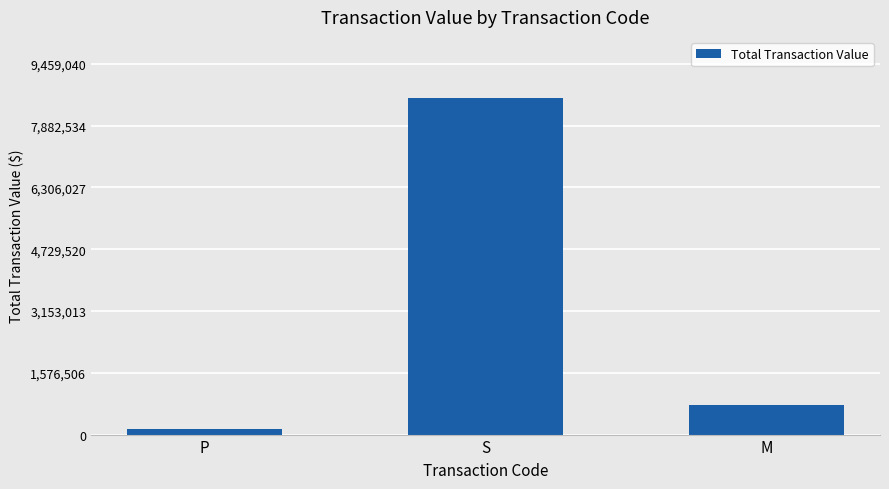

Is it true that the value at S is 5345170?

False